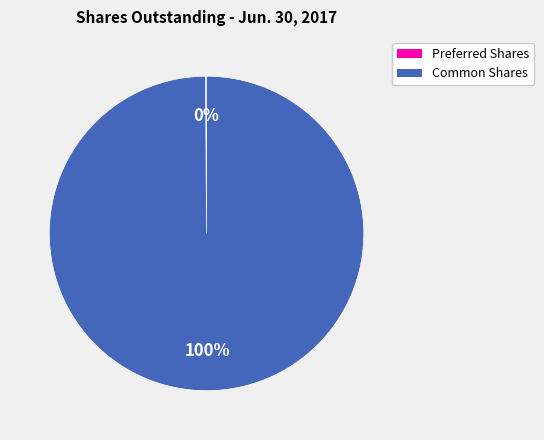

To the nearest percent, what is the average slice percentage?

50%